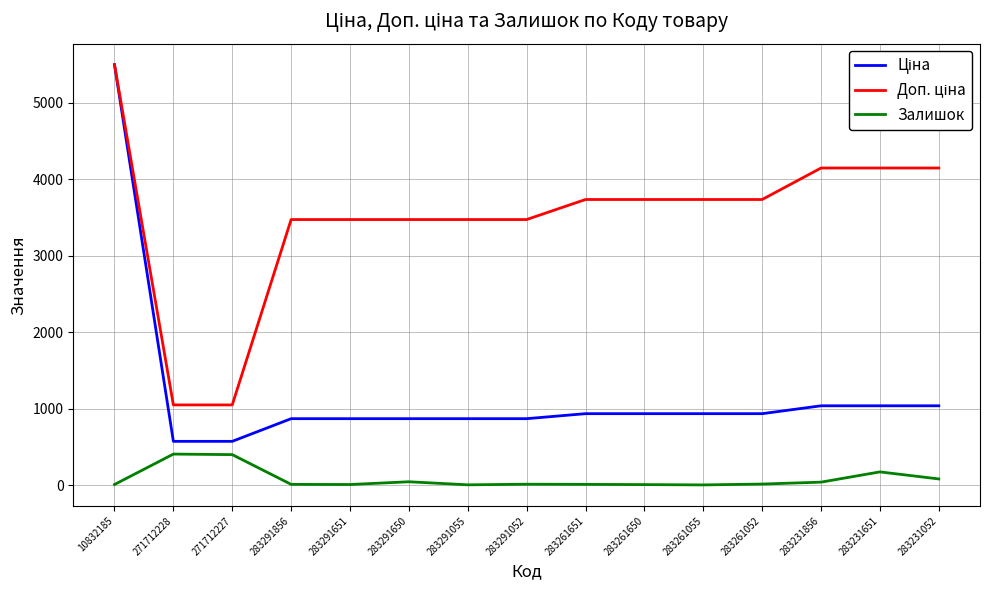

What position from the left is 283291856?

4